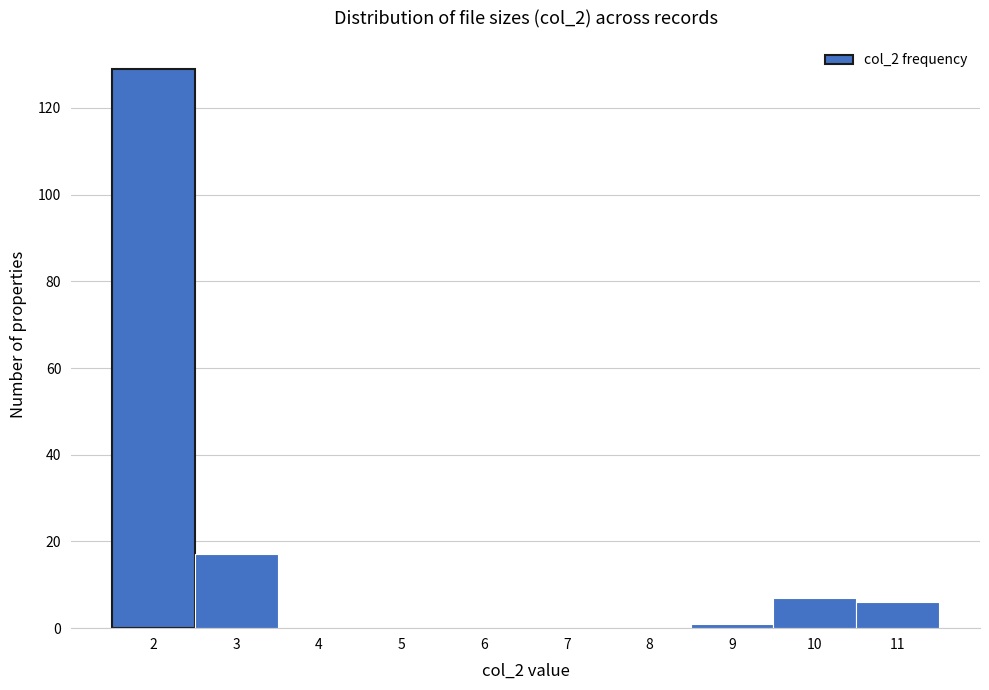

How tall is the bar that spans 2.5 to 3.5 on the x-axis? The values are not printed on the chart, so give them approximately, as read against the axis.

18